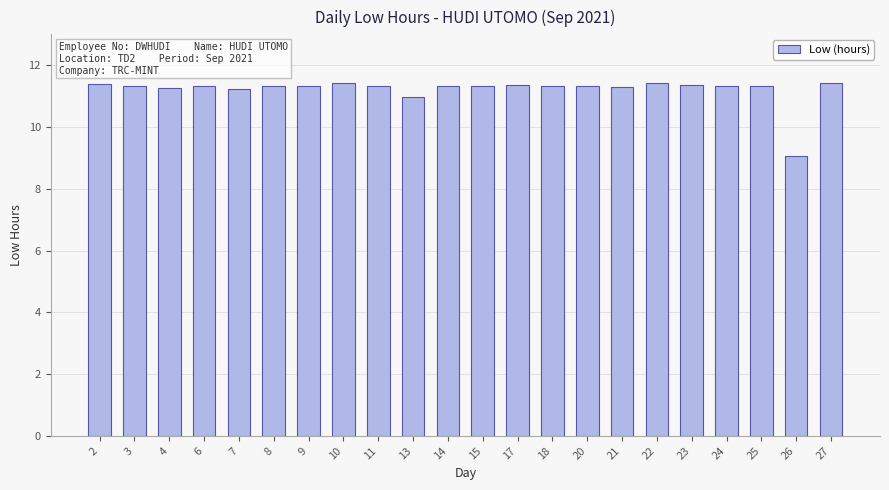

What is the smallest value displayed?

9.1